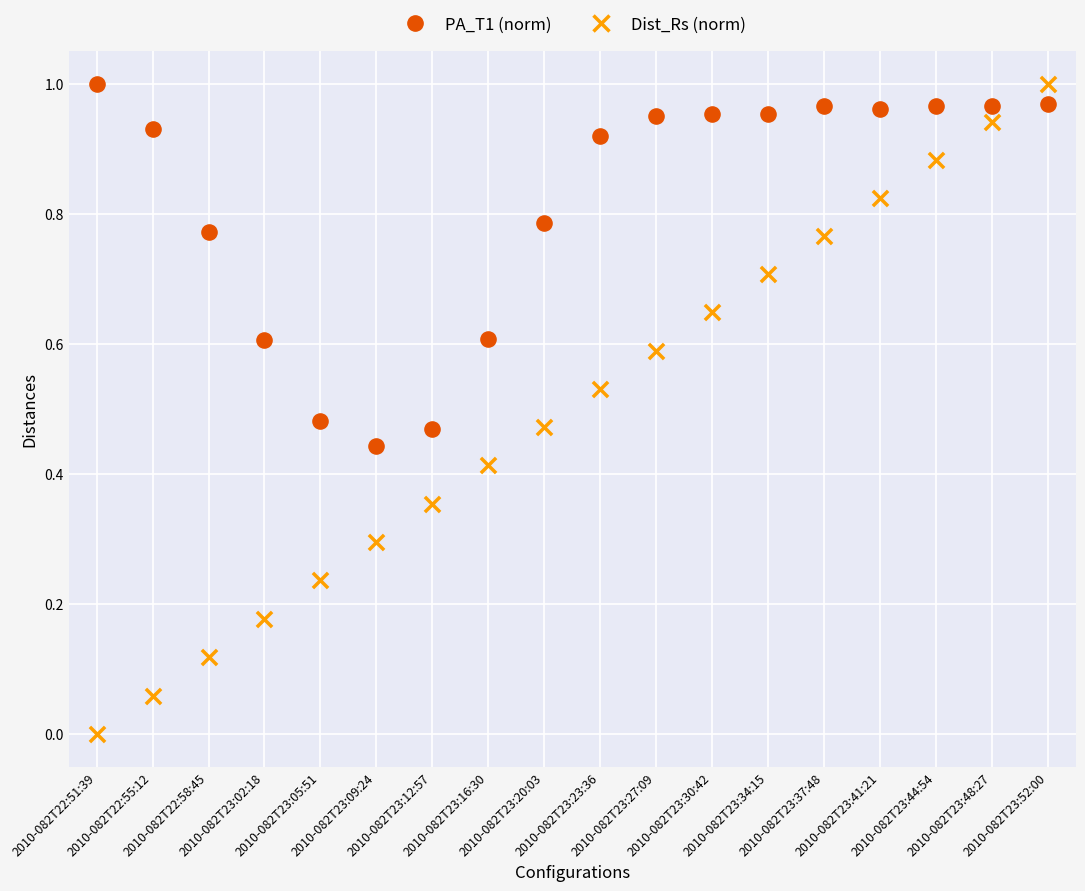

Which series has the widest spread of Y values?

Dist_Rs (norm)